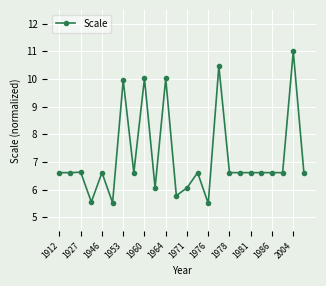

True or false: there are more than 0 points higher than both neighbors.

True